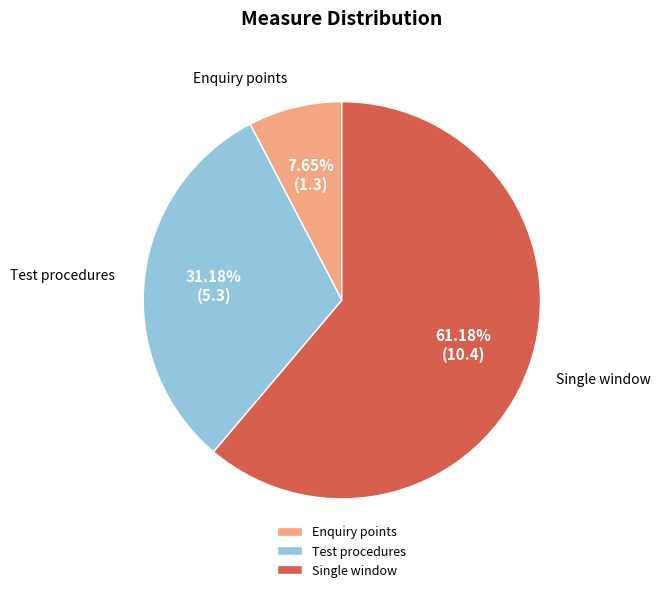

Rank the categories by value from highest to lowest.

Single window, Test procedures, Enquiry points